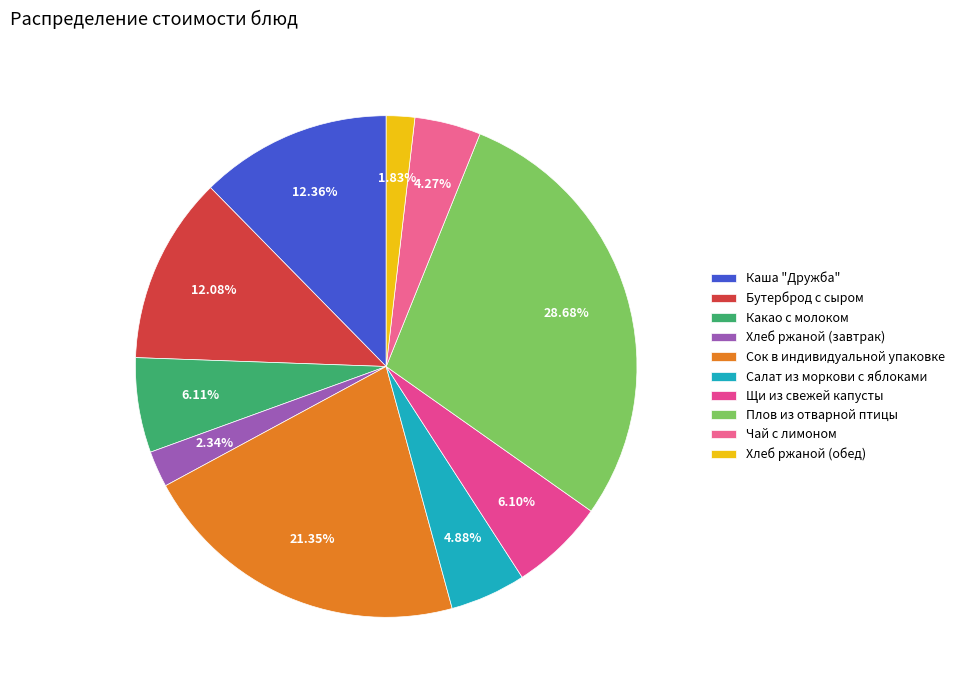

Which has a higher value, Плов из отварной птицы or Какао с молоком?

Плов из отварной птицы